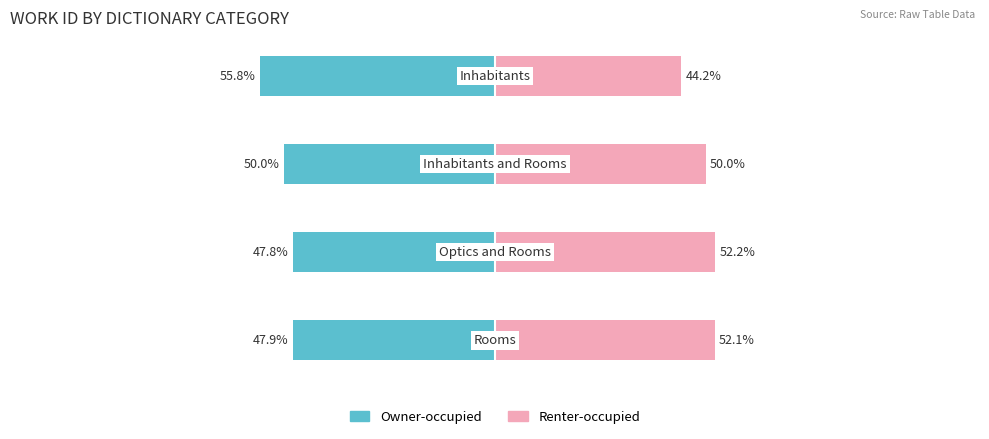

What is the value of the Owner-occupied bar at the 2nd from the left?

-47.8